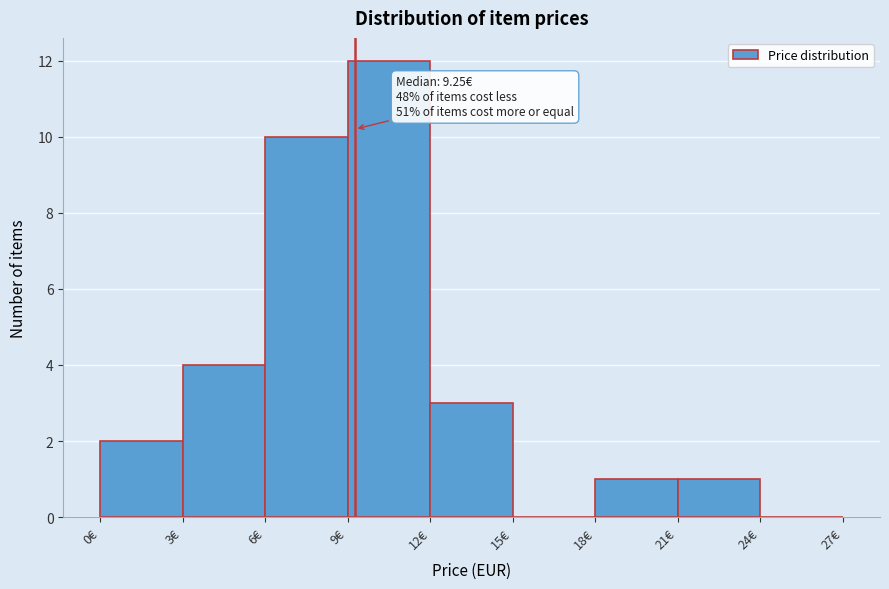

Which range on the x-axis has the tallest bar?

9 to 12